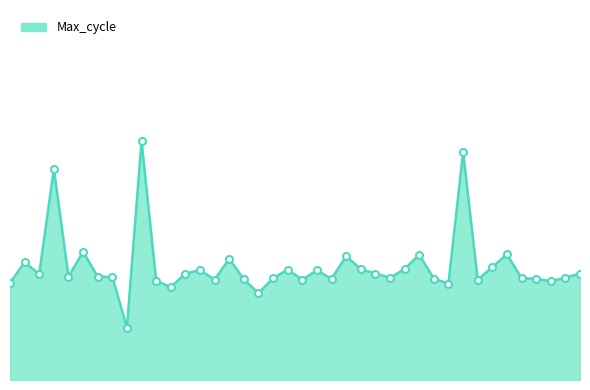

The chart shows a value of 20426 at 7. True or false?

True